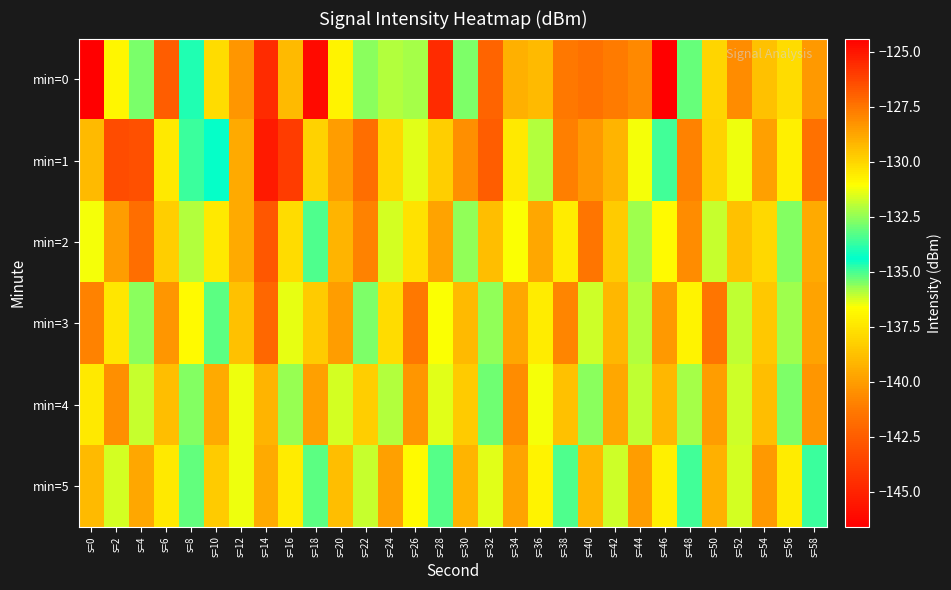

Reading right to left, what are all the values shown in this chart?

min=0: s=58=-128.4	s=56=-137.8	s=54=-129.5	s=52=-128.1	s=50=-130.0	s=48=-135.3	s=46=-146.6	s=44=-128.0	s=42=-127.6	s=40=-127.4	s=38=-127.6	s=36=-129.3	s=34=-129.0	s=32=-127.1	s=30=-132.8	s=28=-125.6	s=26=-132.3	s=24=-132.1	s=22=-132.6	s=20=-137.0	s=18=-124.7	s=16=-129.3	s=14=-125.5	s=12=-128.4	s=10=-130.2	s=8=-134.0	s=6=-126.8	s=4=-135.4	s=2=-130.9	s=0=-124.4
min=1: s=58=-127.4	s=56=-130.7	s=54=-128.6	s=52=-131.3	s=50=-129.9	s=48=-127.8	s=46=-133.5	s=44=-131.2	s=42=-129.1	s=40=-128.4	s=38=-127.7	s=36=-132.1	s=34=-130.5	s=32=-126.9	s=30=-128.2	s=28=-129.8	s=26=-131.5	s=24=-130.1	s=22=-127.3	s=20=-128.5	s=18=-129.9	s=16=-126.0	s=14=-125.1	s=12=-128.8	s=10=-134.3	s=8=-133.6	s=6=-130.5	s=4=-126.5	s=2=-126.4	s=0=-129.3
min=2: s=58=-128.9	s=56=-132.7	s=54=-130.1	s=52=-129.5	s=50=-131.8	s=48=-128.1	s=46=-130.9	s=44=-132.3	s=42=-129.7	s=40=-127.5	s=38=-130.6	s=36=-128.8	s=34=-131.1	s=32=-129.4	s=30=-132.5	s=28=-128.7	s=26=-130.3	s=24=-131.6	s=22=-127.8	s=20=-129.1	s=18=-133.4	s=16=-130.2	s=14=-126.7	s=12=-128.9	s=10=-130.5	s=8=-132.1	s=6=-129.8	s=4=-127.3	s=2=-128.5	s=0=-131.2
min=3: s=58=-128.7	s=56=-132.3	s=54=-129.6	s=52=-131.9	s=50=-127.5	s=48=-130.8	s=46=-128.4	s=44=-132.1	s=42=-129.2	s=40=-131.7	s=38=-127.9	s=36=-130.6	s=34=-128.8	s=32=-132.5	s=30=-129.3	s=28=-131.1	s=26=-127.6	s=24=-130.2	s=22=-132.8	s=20=-128.5	s=18=-129.7	s=16=-131.4	s=14=-127.1	s=12=-129.5	s=10=-133.2	s=8=-130.9	s=6=-128.3	s=4=-132.6	s=2=-130.4	s=0=-127.8
min=4: s=58=-128.3	s=56=-132.8	s=54=-129.4	s=52=-131.7	s=50=-128.5	s=48=-132.2	s=46=-129.2	s=44=-131.9	s=42=-128.8	s=40=-132.6	s=38=-129.5	s=36=-131.2	s=34=-128.1	s=32=-132.9	s=30=-129.7	s=28=-131.5	s=26=-128.3	s=24=-132.1	s=22=-129.8	s=20=-131.6	s=18=-128.6	s=16=-132.4	s=14=-129.1	s=12=-131.3	s=10=-128.9	s=8=-132.7	s=6=-129.4	s=4=-131.8	s=2=-128.2	s=0=-130.5
min=5: s=58=-133.6	s=56=-130.6	s=54=-128.4	s=52=-131.6	s=50=-129.0	s=48=-133.5	s=46=-130.7	s=44=-128.5	s=42=-131.7	s=40=-129.2	s=38=-133.4	s=36=-130.8	s=34=-128.7	s=32=-131.5	s=30=-129.1	s=28=-133.3	s=26=-130.9	s=24=-128.6	s=22=-131.8	s=20=-129.4	s=18=-133.2	s=16=-130.6	s=14=-128.9	s=12=-131.3	s=10=-129.7	s=8=-133.1	s=6=-130.5	s=4=-128.8	s=2=-131.6	s=0=-129.3